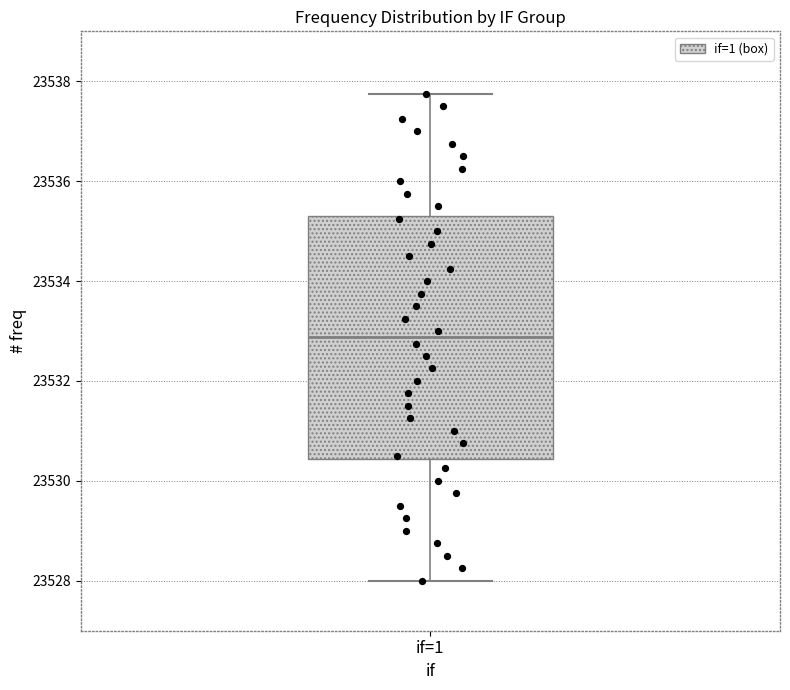

Read this box plot against the y-axis: the position of the median line, the range covered by the box, and the ends of both whiskers. The values are not printed on the chart, so give them approximately, as read against the axis.

median 23532.8, box 23530.4 to 23535.4, whiskers 23528.0 to 23537.8